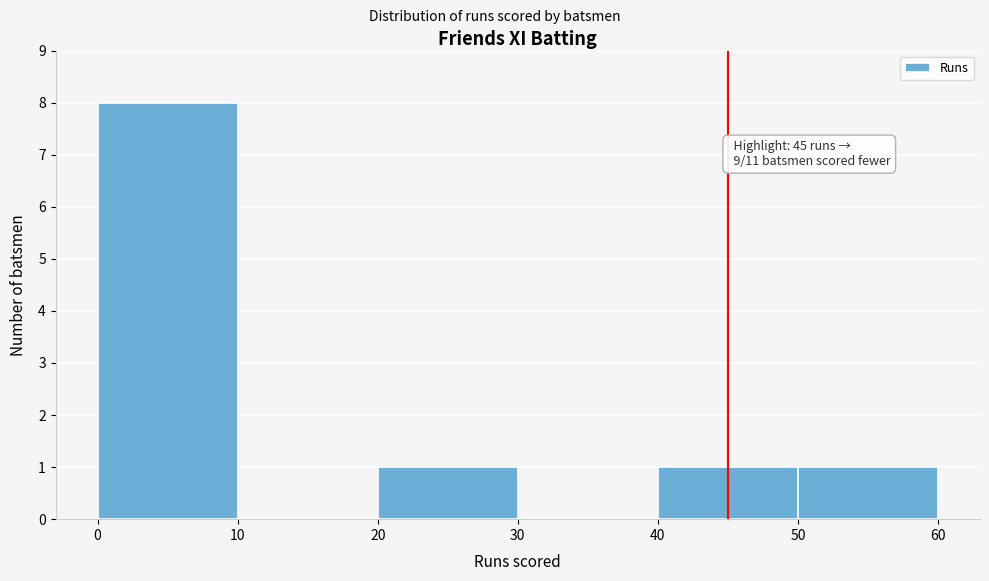

Over which range of the x-axis is the bar tallest?

0 to 10